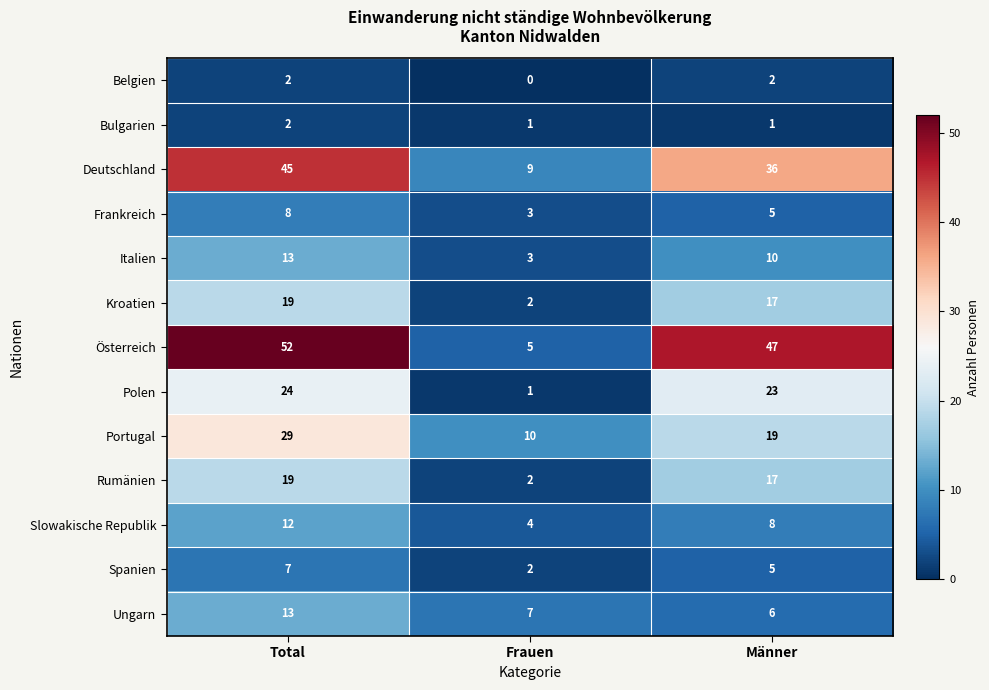

At which category is the sum across all series the highest?

Total